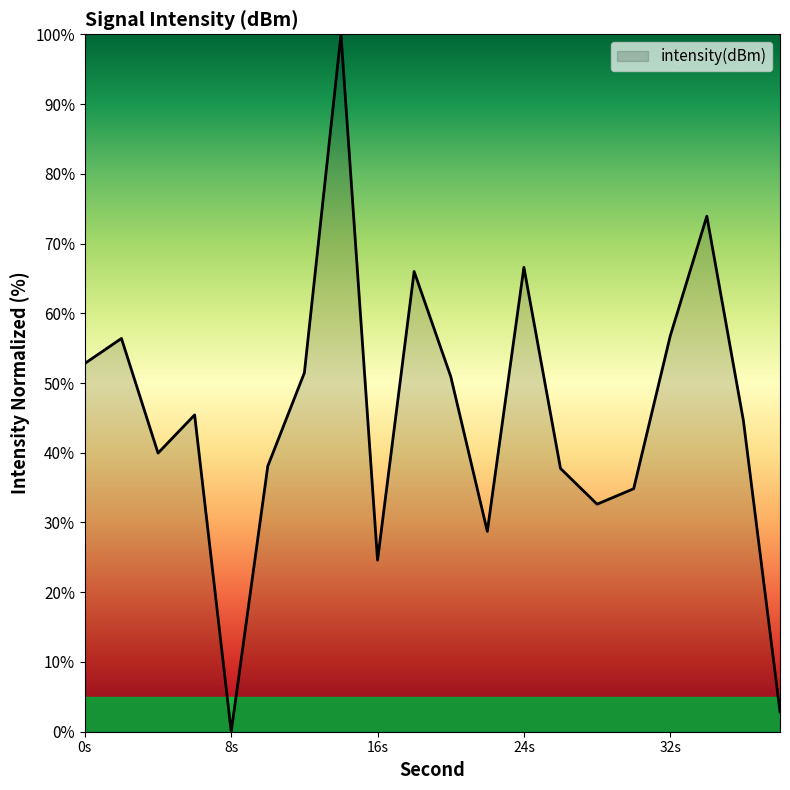

What is the difference between the maximum and minimum values?

100.0